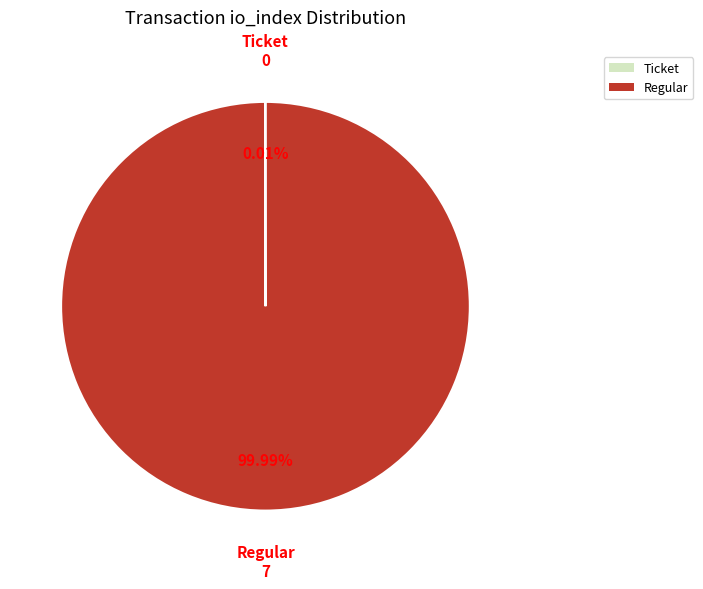

To the nearest percent, what is the average slice percentage?

50%